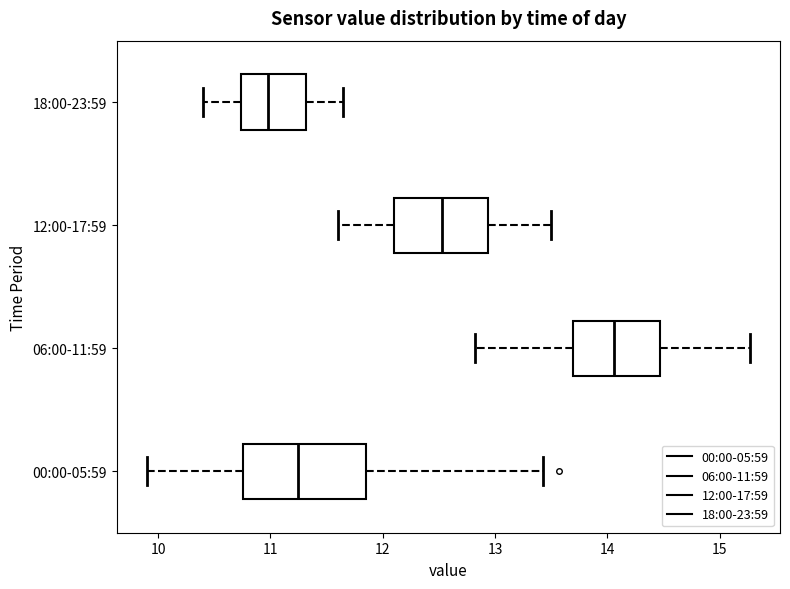

Which box's median line is the furthest to the left?

18:00-23:59